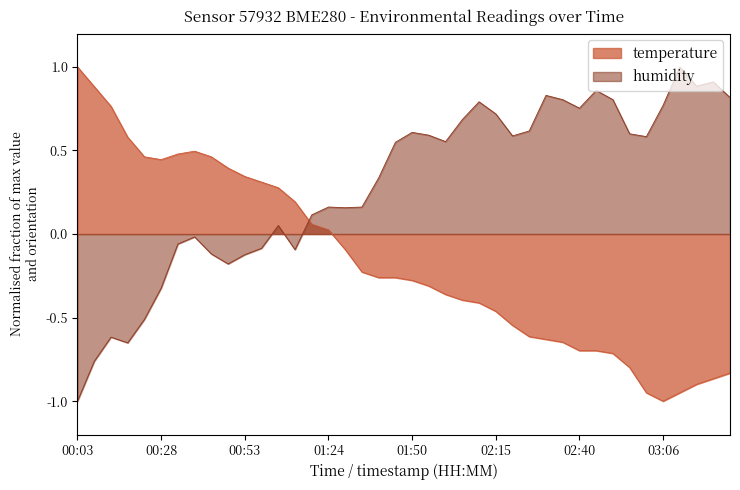

How many categories are shown in the chart?

40